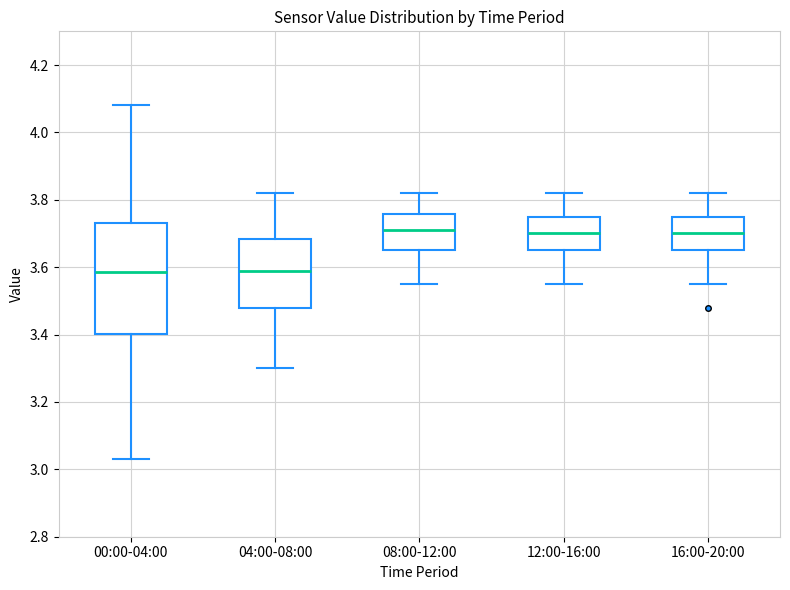

Reading left to right, read every box against the y-axis: the position of its median line, the range the box covers, and the ends of its whiskers. The values are not printed on the chart, so give them approximately, as read against the axis.

00:00-04:00: median 3.58, box 3.40 to 3.74, whiskers 3.04 to 4.08
04:00-08:00: median 3.60, box 3.48 to 3.68, whiskers 3.30 to 3.82
08:00-12:00: median 3.72, box 3.66 to 3.76, whiskers 3.56 to 3.82
12:00-16:00: median 3.70, box 3.66 to 3.76, whiskers 3.56 to 3.82
16:00-20:00: median 3.70, box 3.66 to 3.76, whiskers 3.56 to 3.82